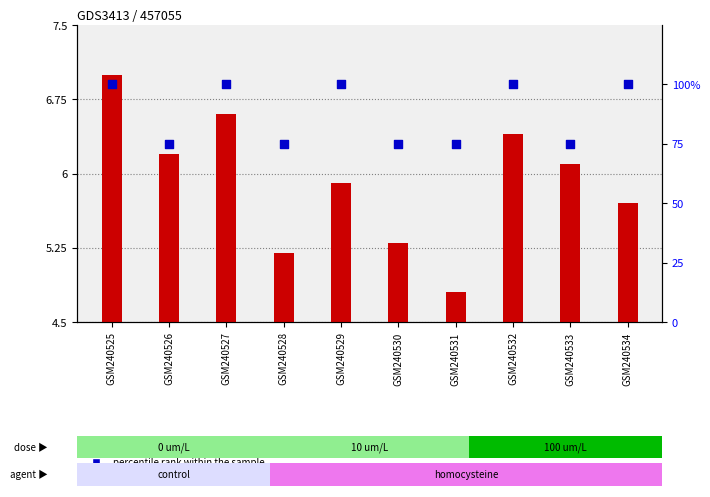

At how many categories does at least one series exceed 83?

5